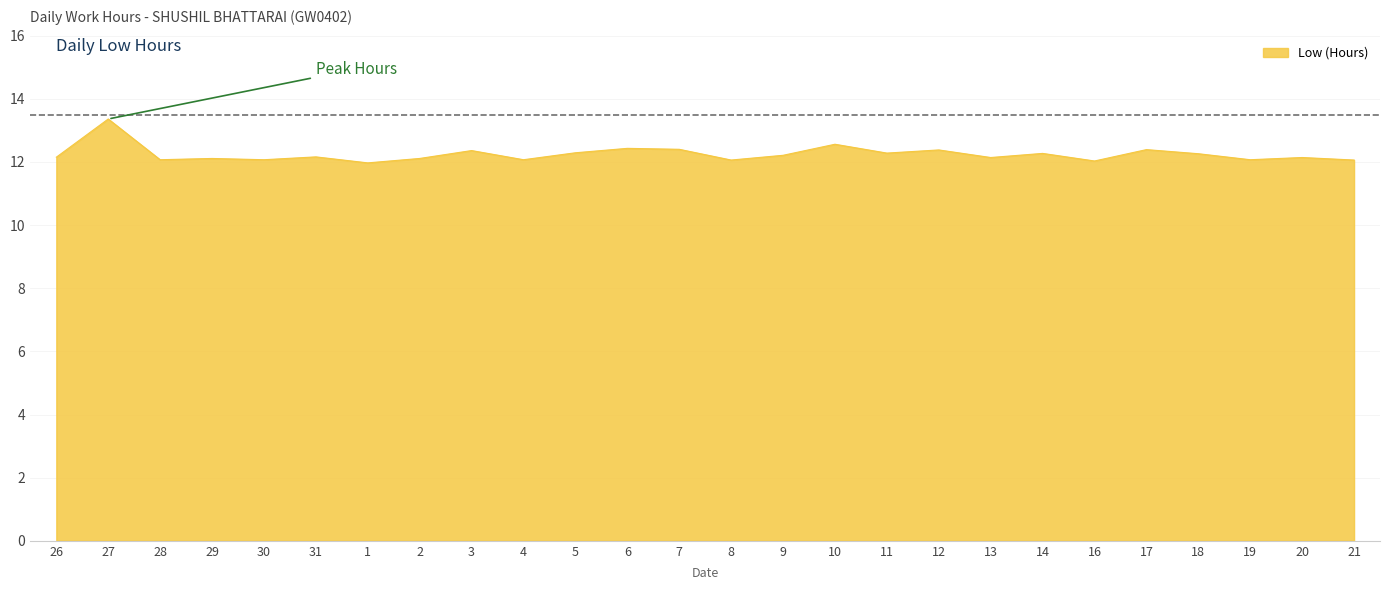

What is the ratio of the value at 7 to the value at 27?

0.9